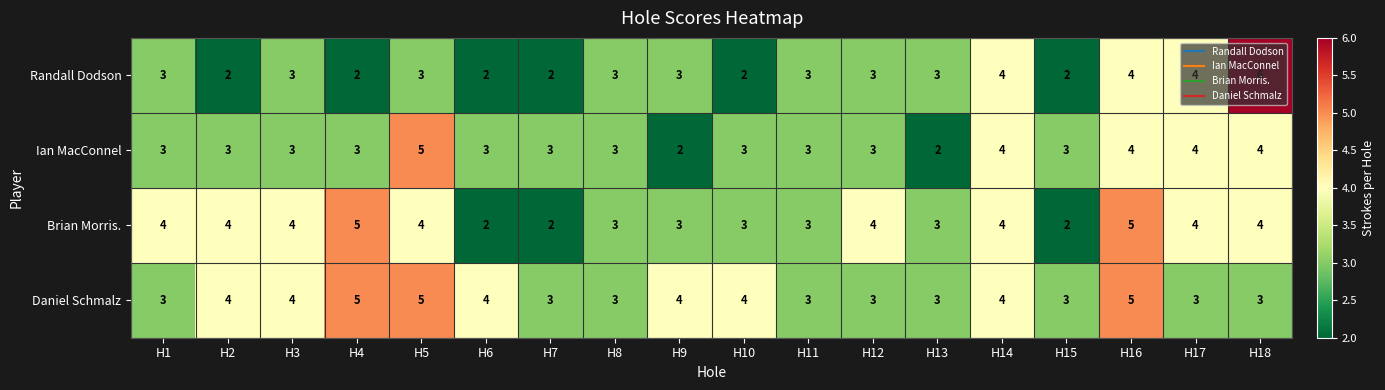

Which label corresponds to the largest value in the chart?

H18